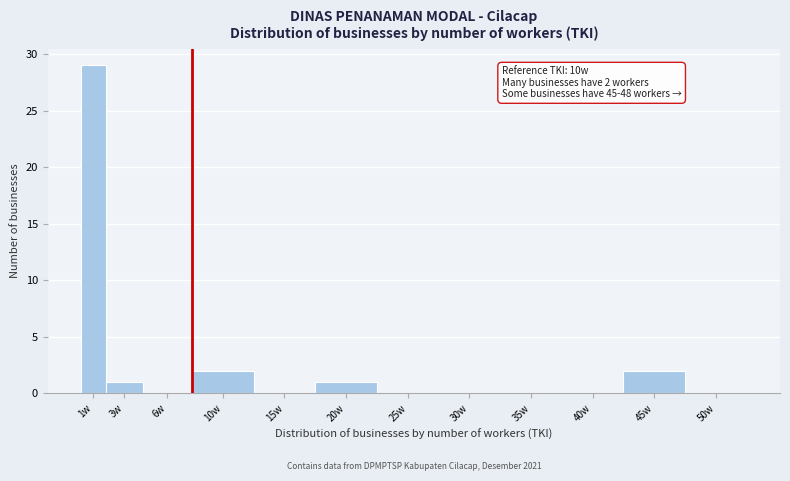

Reading right to left, what are all the values shown in this chart?

50w=0	45w=2	40w=0	35w=0	30w=0	25w=0	20w=1	15w=0	10w=2	6w=0	3w=1	1w=29